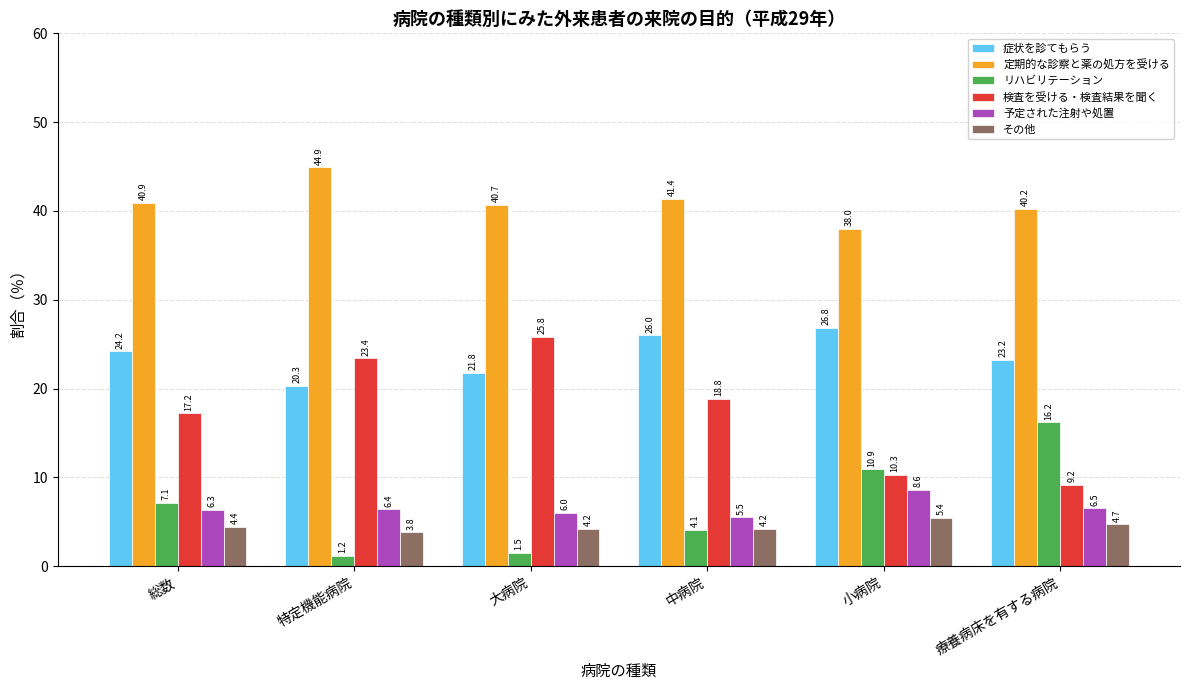

What is the difference between the second highest and minimum values in the 予定された注射や処置 series?

1.0